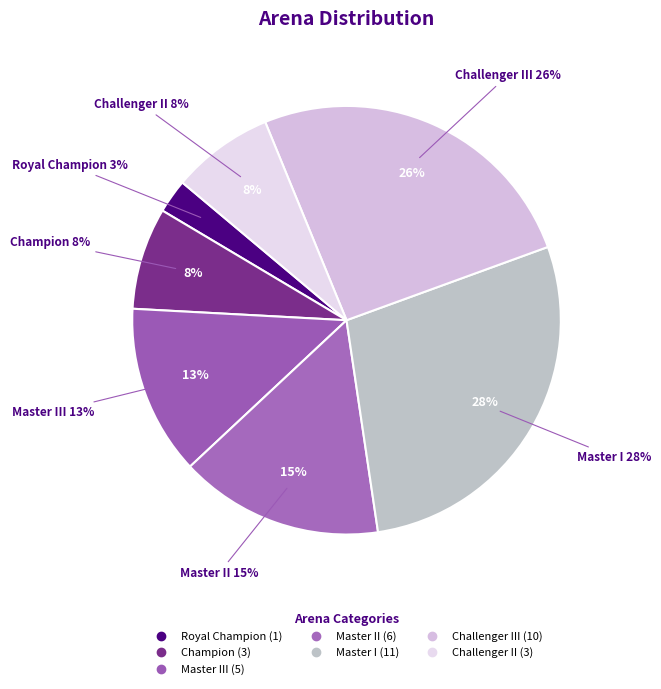

To the nearest percent, what is the average slice percentage?

14%